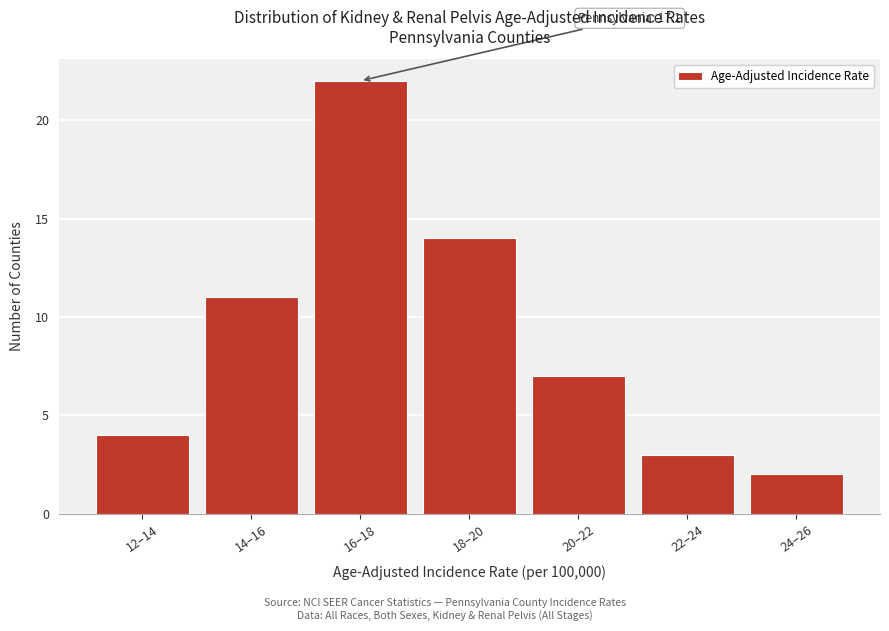

Reading right to left, what are all the values shown in this chart?

2	3	7	14	22	11	4